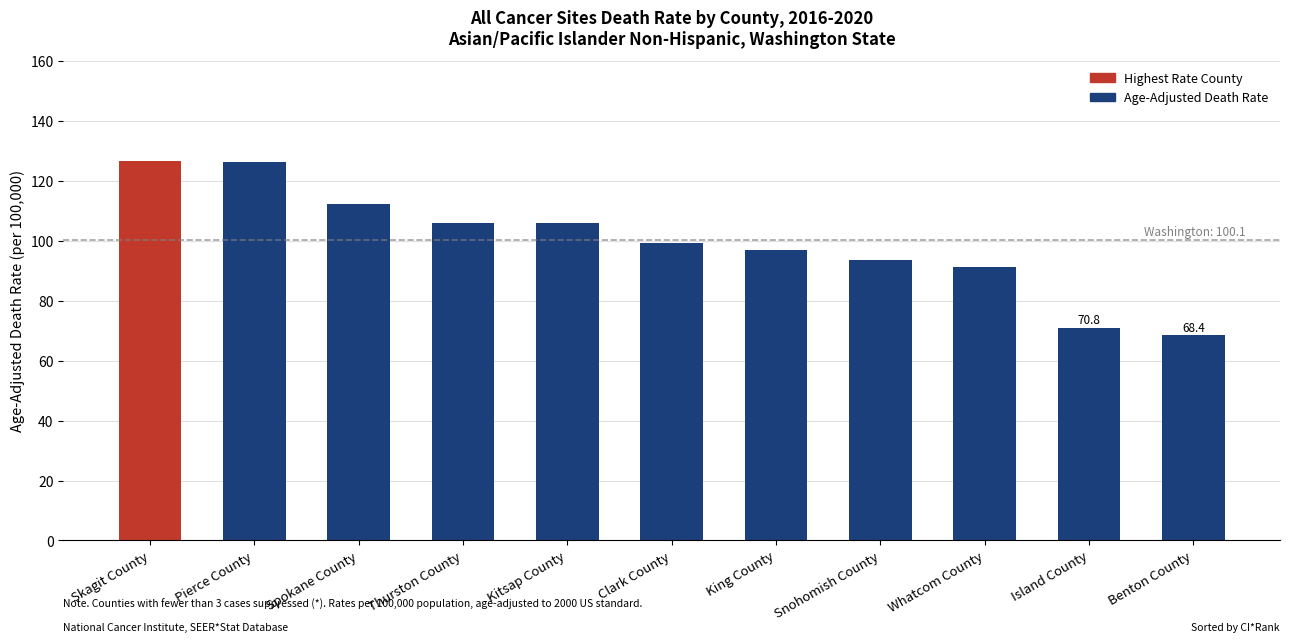

How many categories are shown in the chart?

11